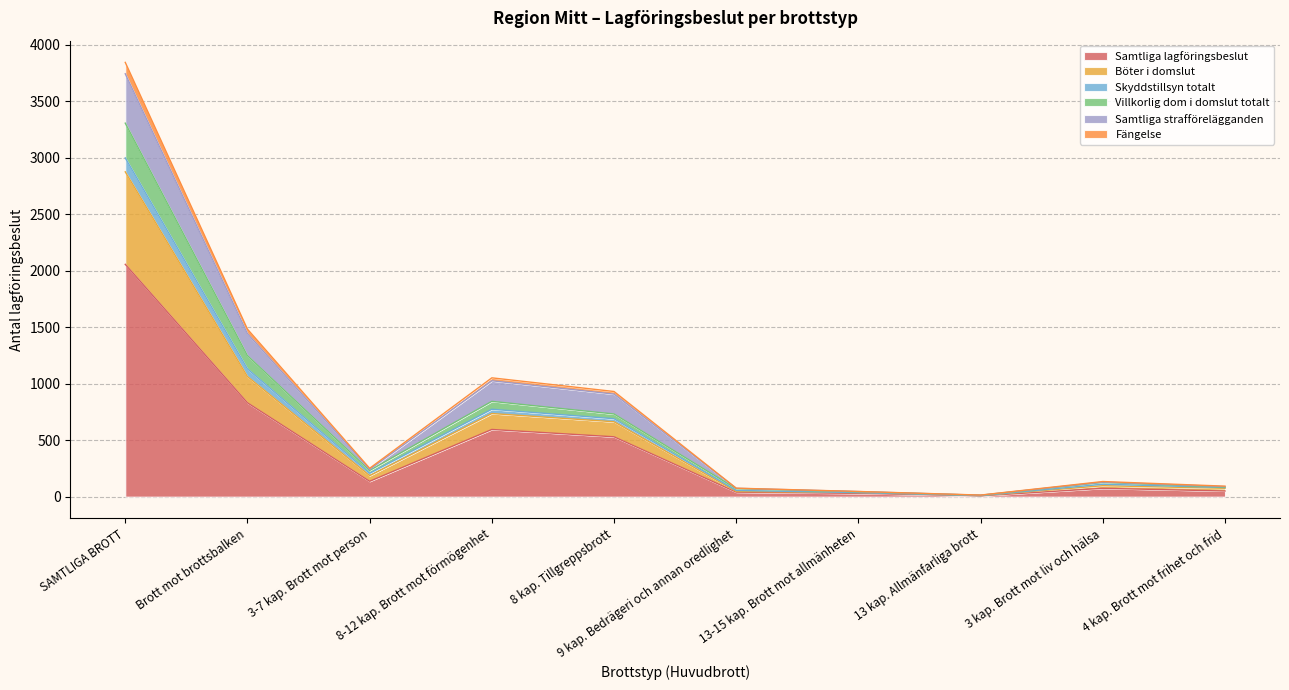

True or false: Böter i domslut has more than 2 points higher than both neighbors.

False